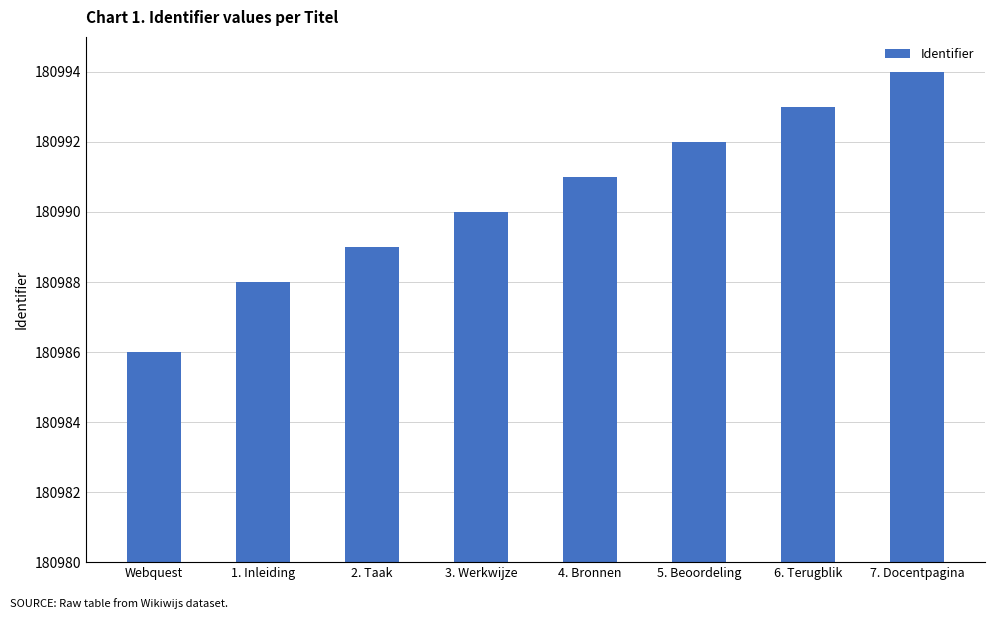

Reading right to left, transcribe all the data shown in this chart.

180994	180993	180992	180991	180990	180989	180988	180986